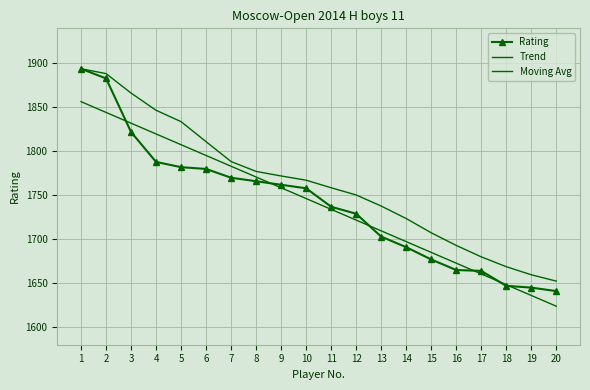

What is the value of the Moving Avg point at the 9th from the left?

1772.0